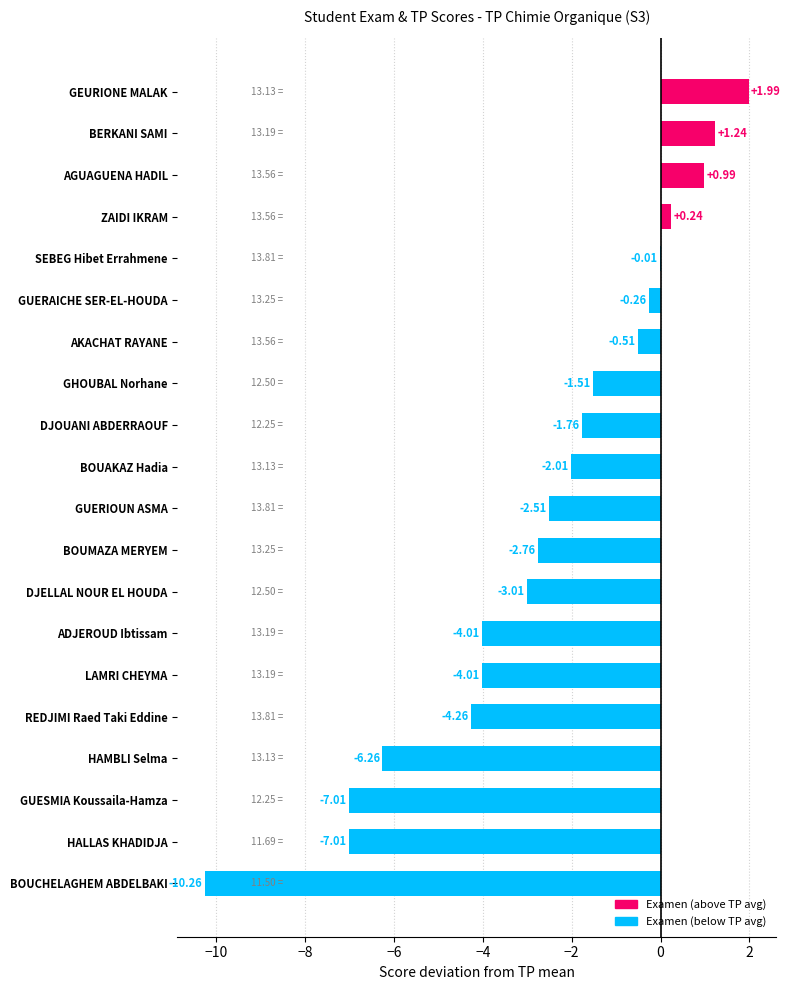

Which label corresponds to the largest value in the chart?

GEURIONE MALAK